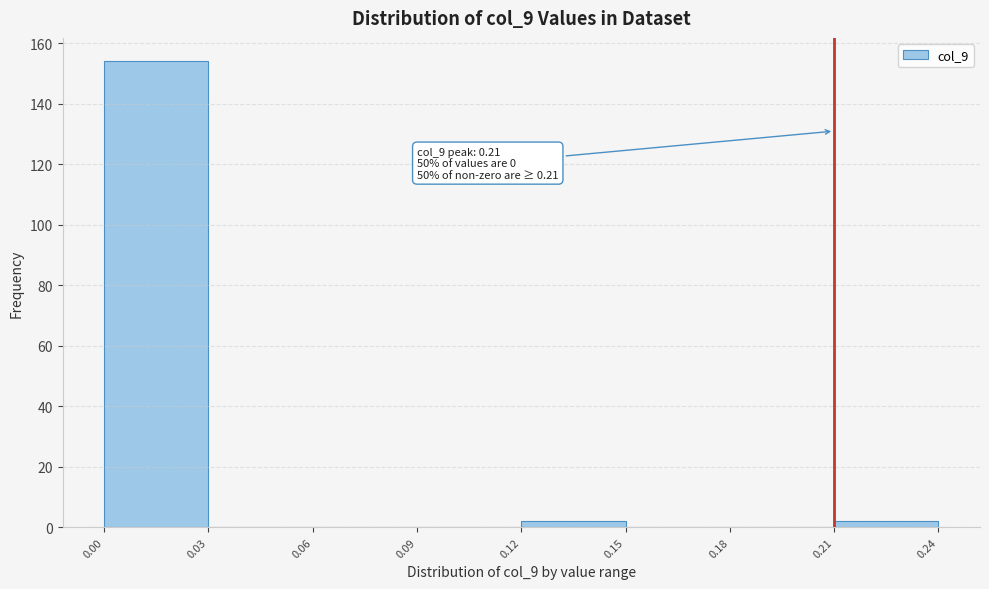

Over which range of the x-axis is the bar tallest?

0.00 to 0.03